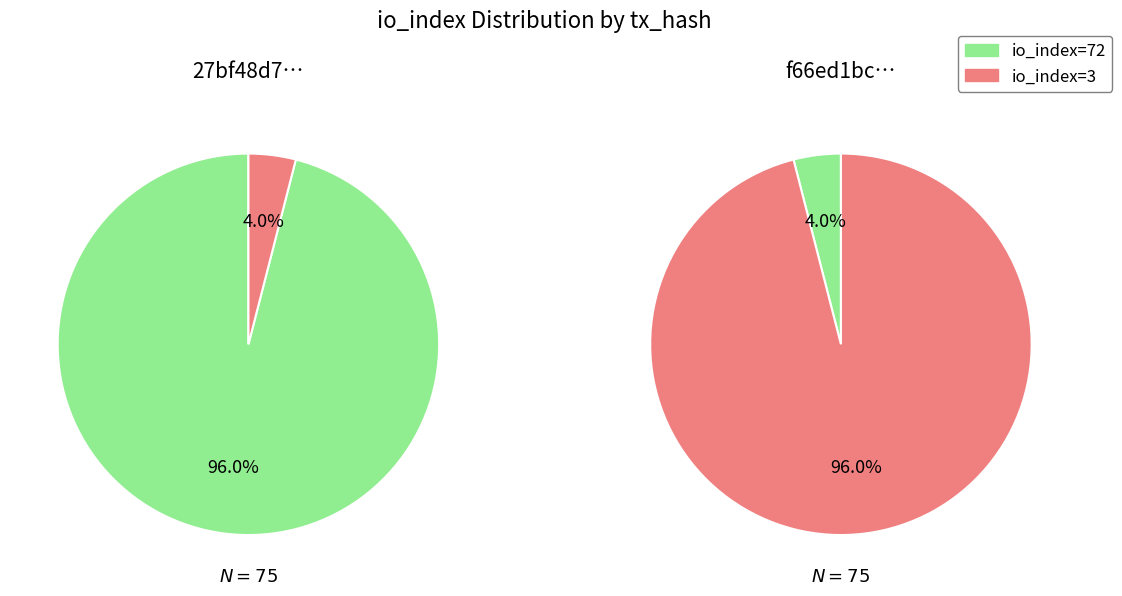

To the nearest percent, what is the average slice percentage?

50%